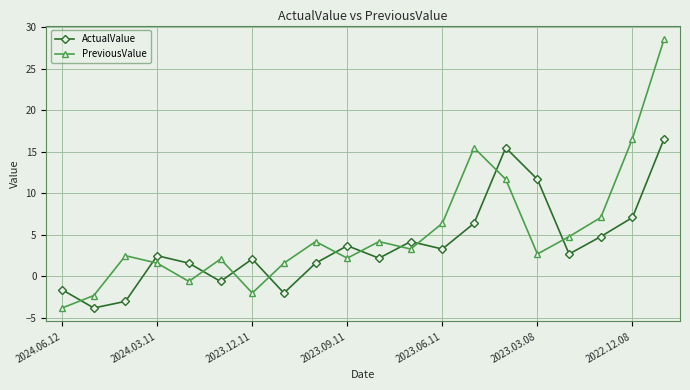

Rank the series by their maximum value, from lowest to highest.

ActualValue, PreviousValue